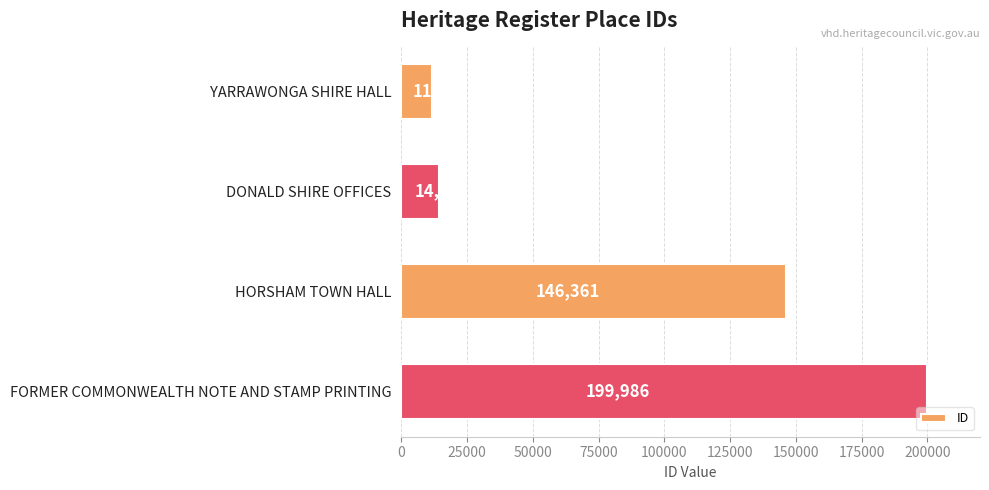

At which label is the value closest to 105894?

HORSHAM TOWN HALL